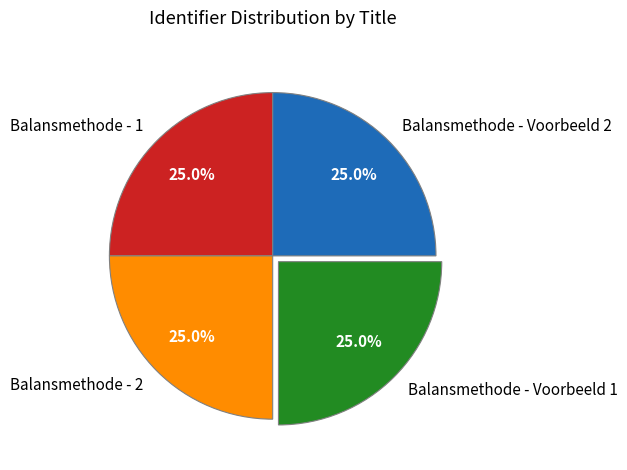

What percentage do Balansmethode - 2 and Balansmethode - 1 together represent?

50.0%